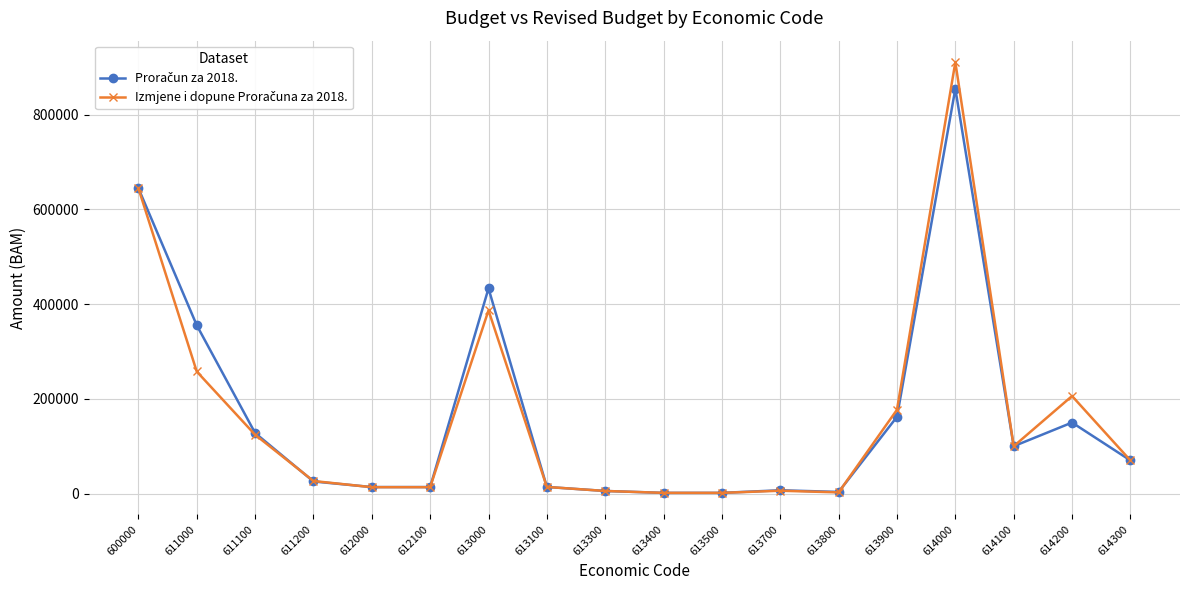

What is the spread (max minus min) of values at 611200?

920